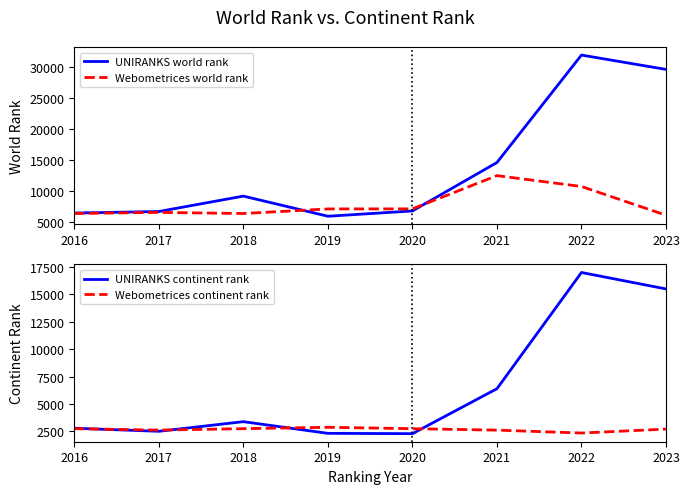

Is the value of UNIRANKS continent rank at 2019 greater than the value of Webometrices continent rank at 2016?

No